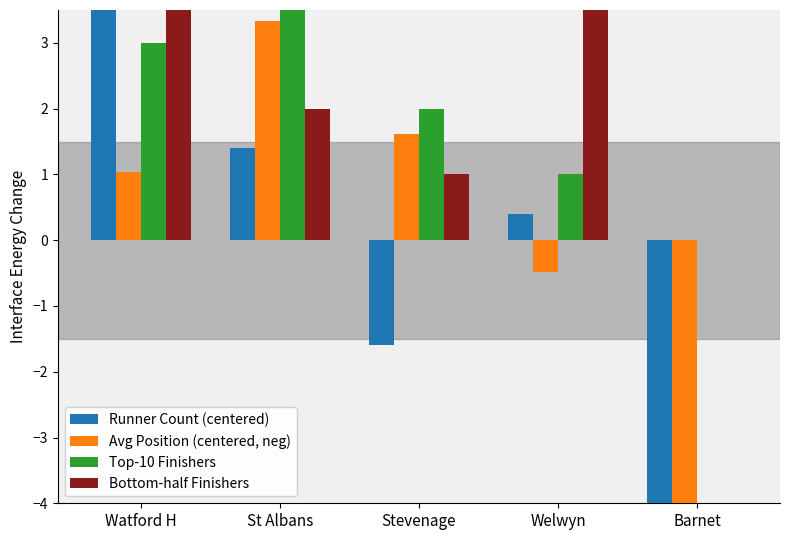

What is the difference between the maximum and second lowest values in the Runner Count (centered) series?

6.0